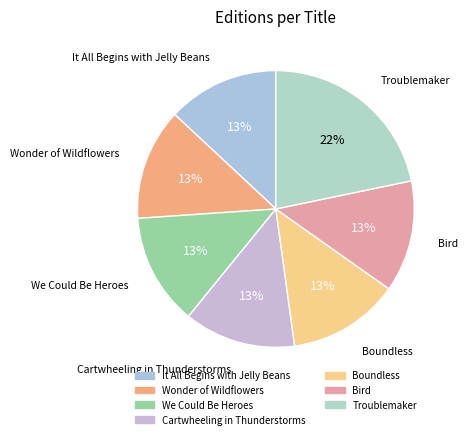

Combined, do Wonder of Wildflowers and Cartwheeling in Thunderstorms account for over 50%?

No